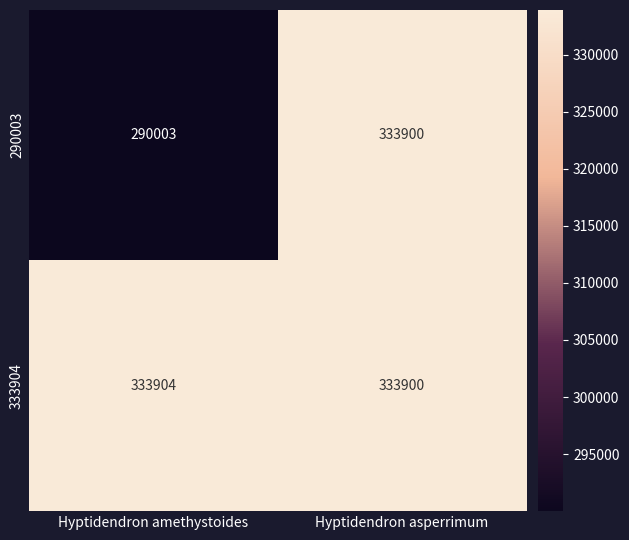

Reading left to right, list all the values displayed in this chart.

290003: 290003	333900
333904: 333904	333900